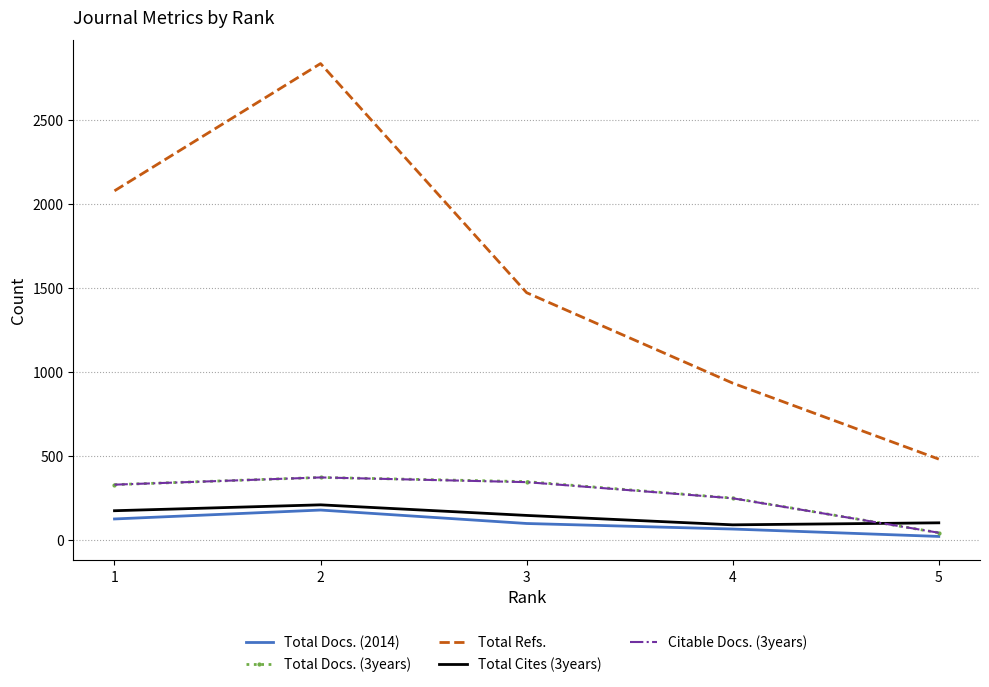

Which series has the largest range (max minus min)?

Total Refs.